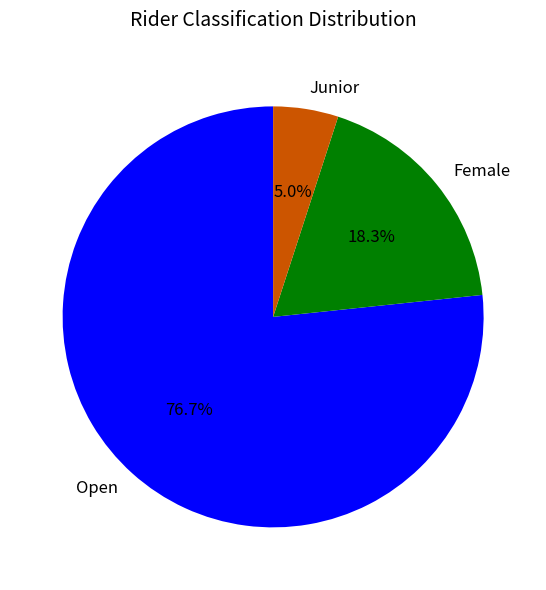

Rank the categories by value from highest to lowest.

Open, Female, Junior